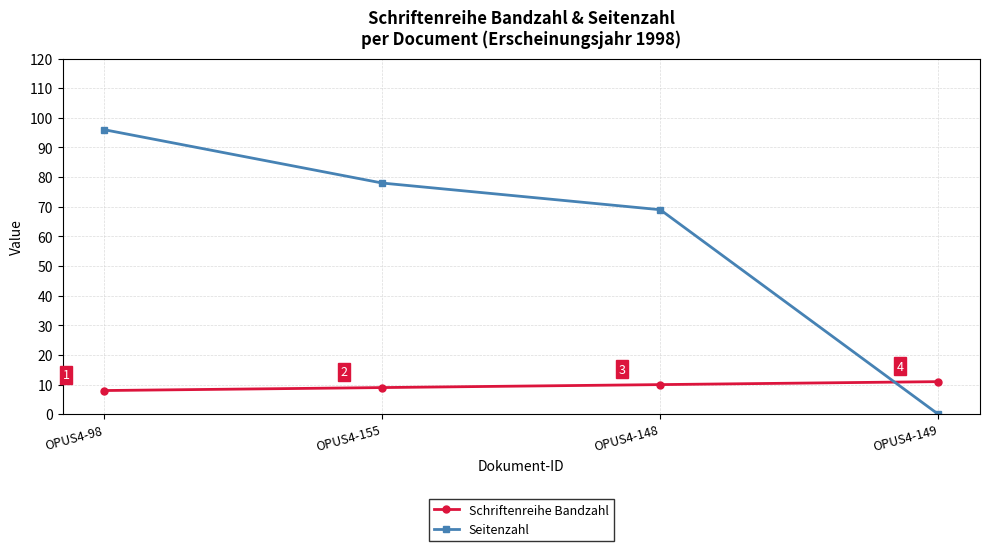

At which category is the sum across all series the highest?

OPUS4-98